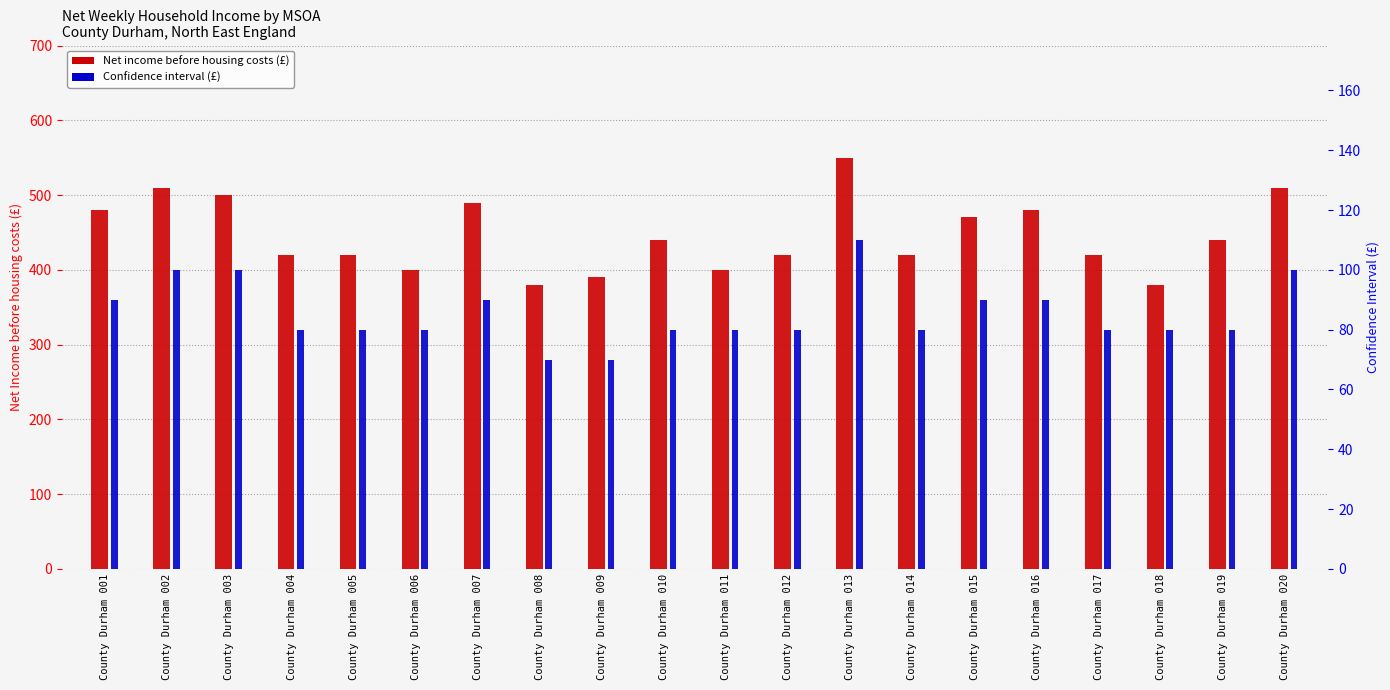

What is the value of the Net income before housing costs (£) bar at the 17th from the left?

420